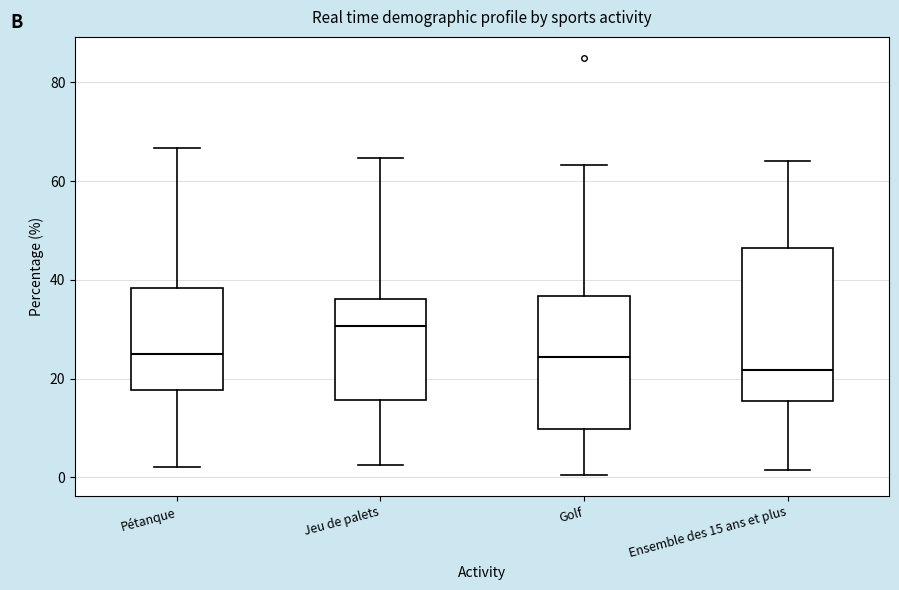

Comparing the boxes themselves (not the whiskers), which one is the tallest?

Ensemble des 15 ans et plus